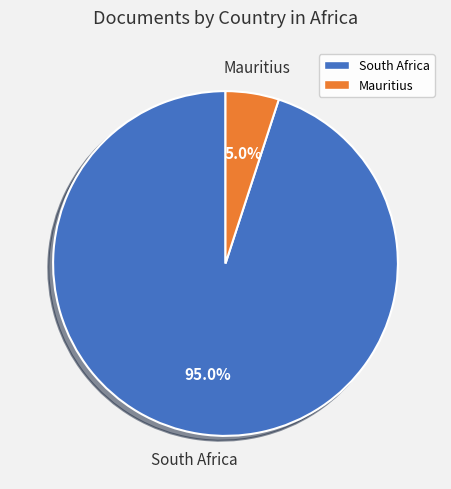

Rank the categories by value from lowest to highest.

Mauritius, South Africa